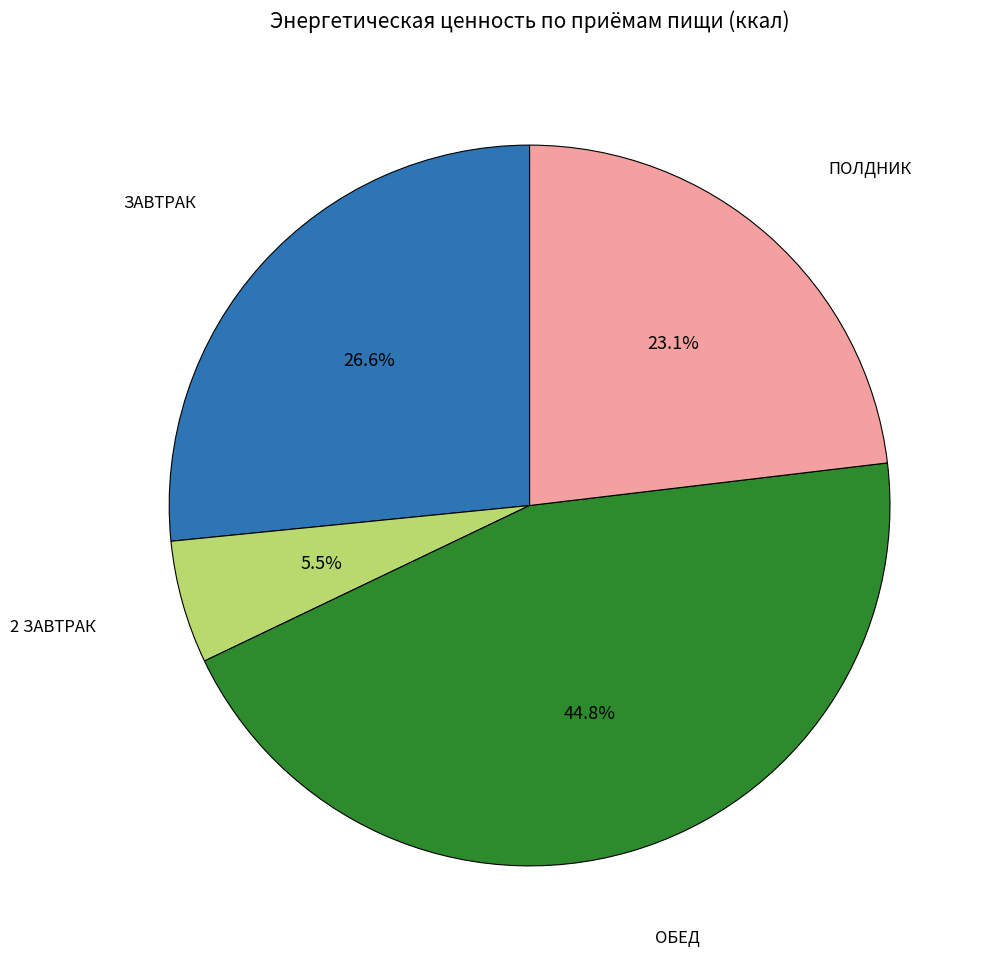

Is there any slice that represents more than half of the pie?

No